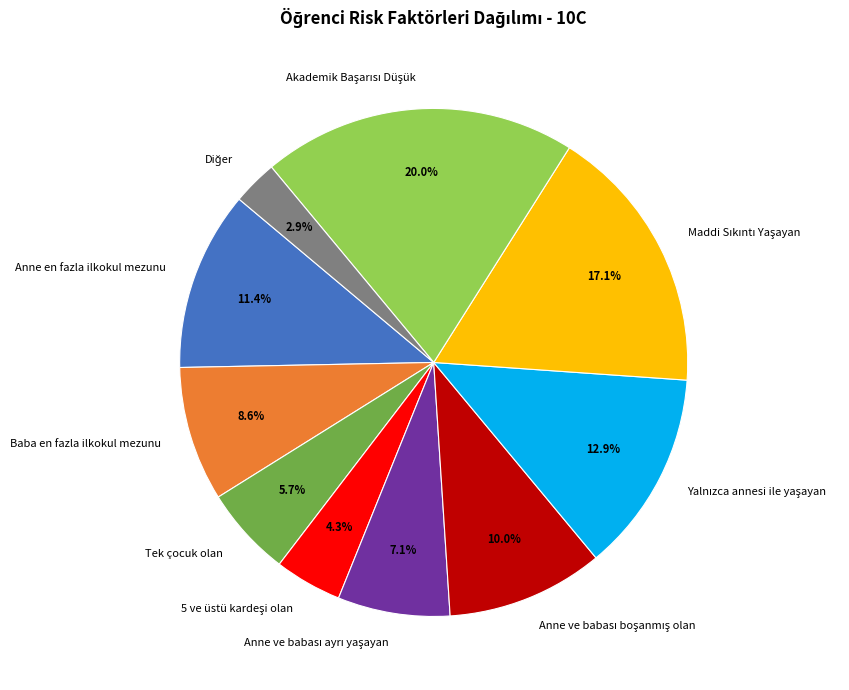

To the nearest percent, what is the difference between the largest and smallest slice percentages?

17%